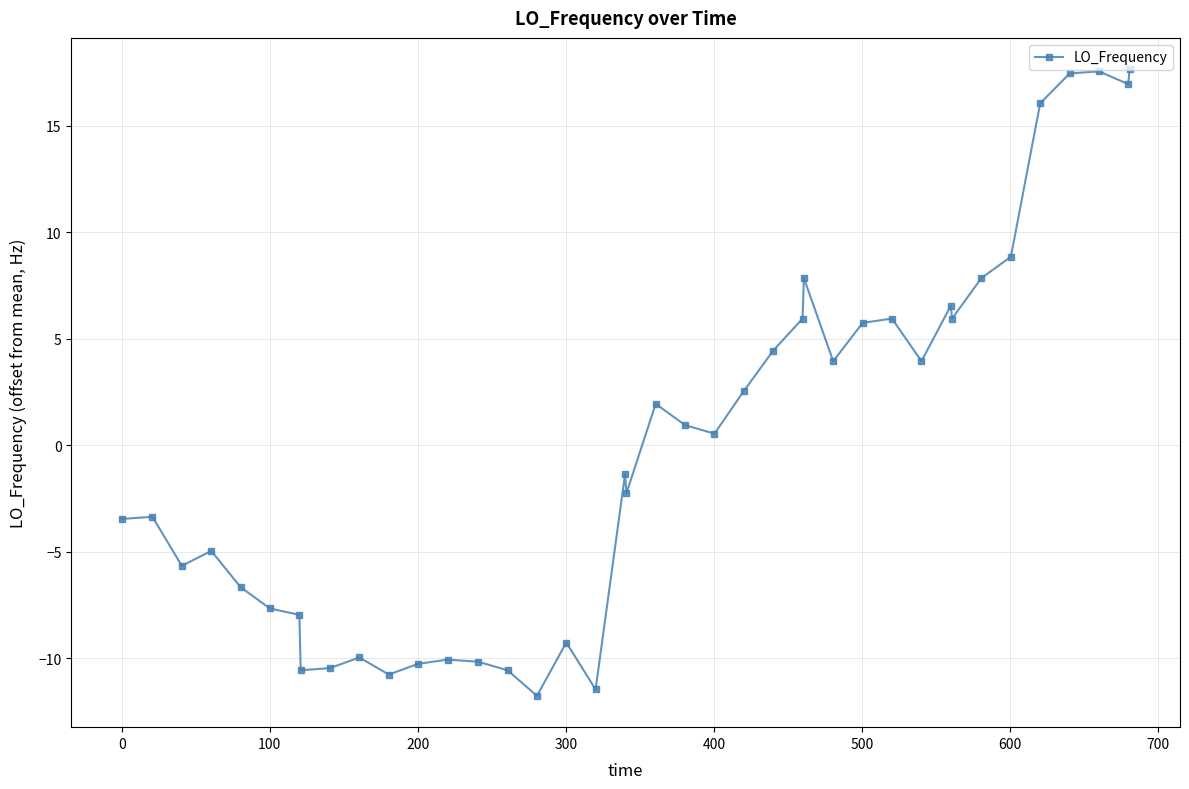

What is the difference between the maximum and second lowest values?

29.1